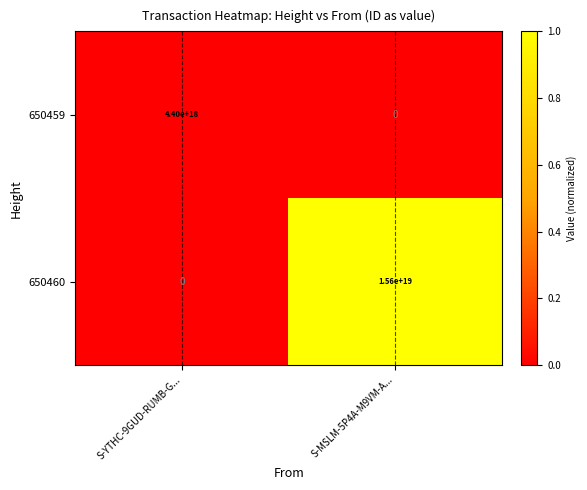

Rank the series at S-YTHC-9GUD-RUMB-G... from highest to lowest value.

650459, 650460